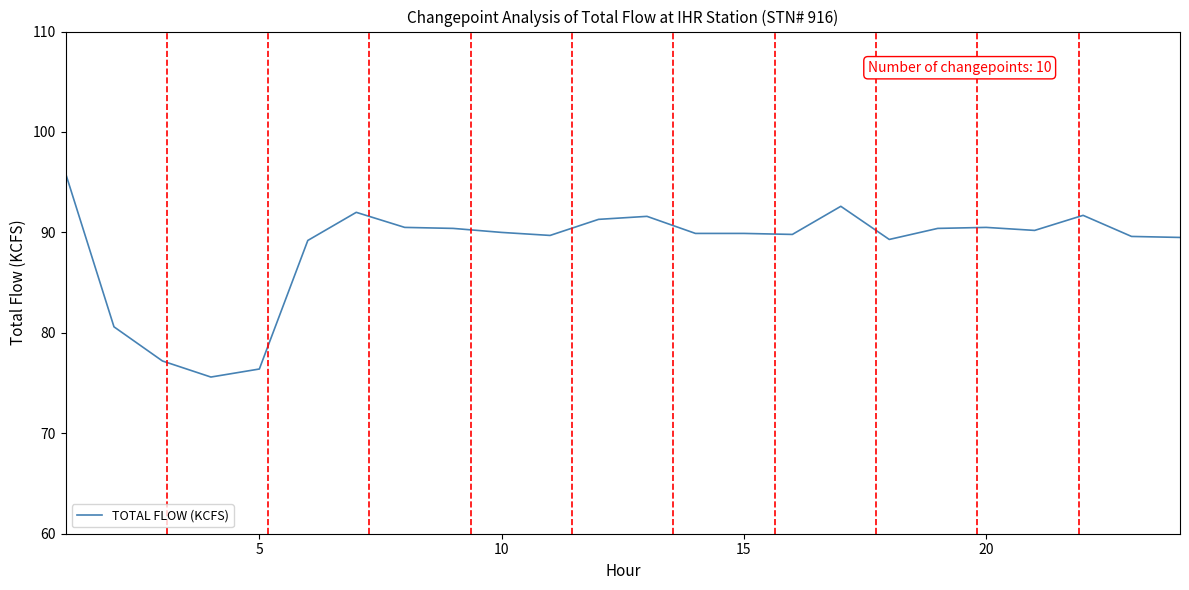

What is the greatest value displayed?

95.9